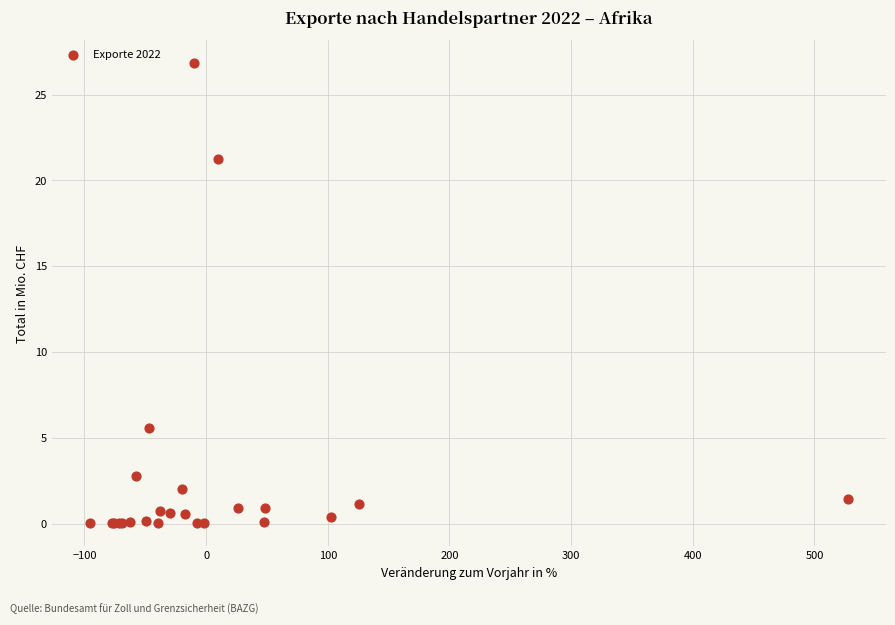

What Y value in the scatter plot is closest to 13?

5.6